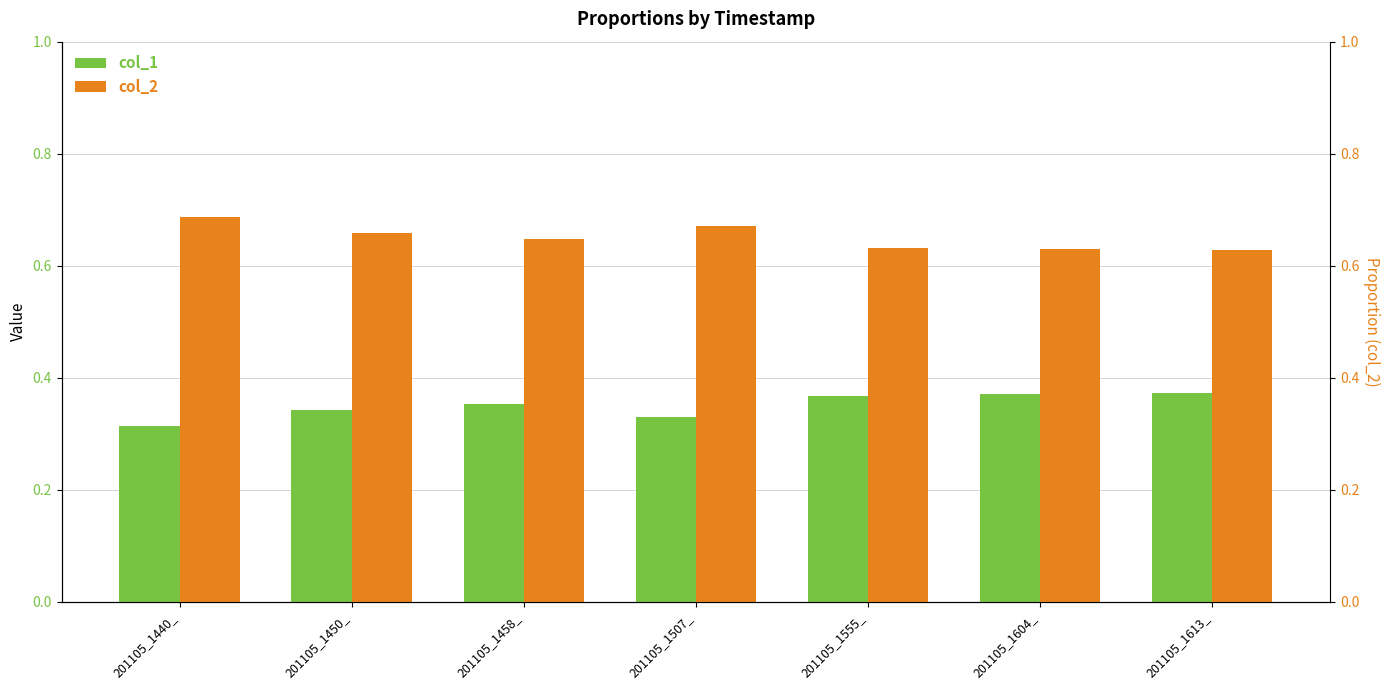

Reading left to right, transcribe all the data shown in this chart.

col_1: 0.3	0.3	0.4	0.3	0.4	0.4	0.4
col_2: 0.7	0.7	0.6	0.7	0.6	0.6	0.6